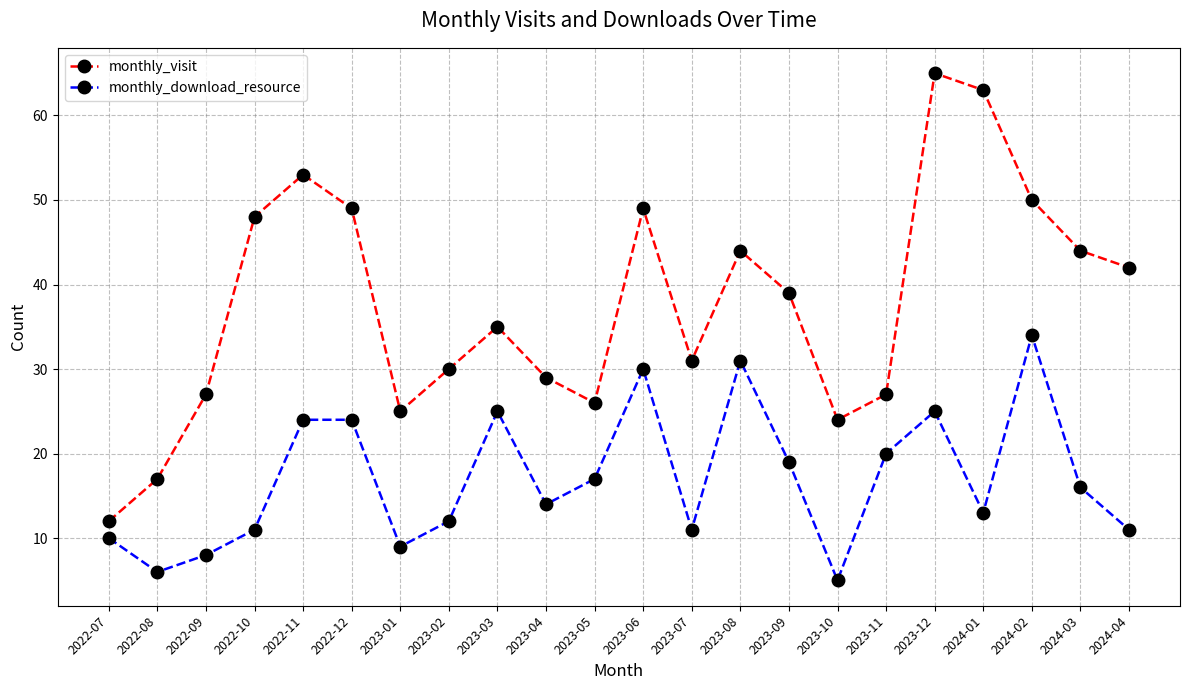

True or false: monthly_visit and monthly_download_resource cross at least once.

False